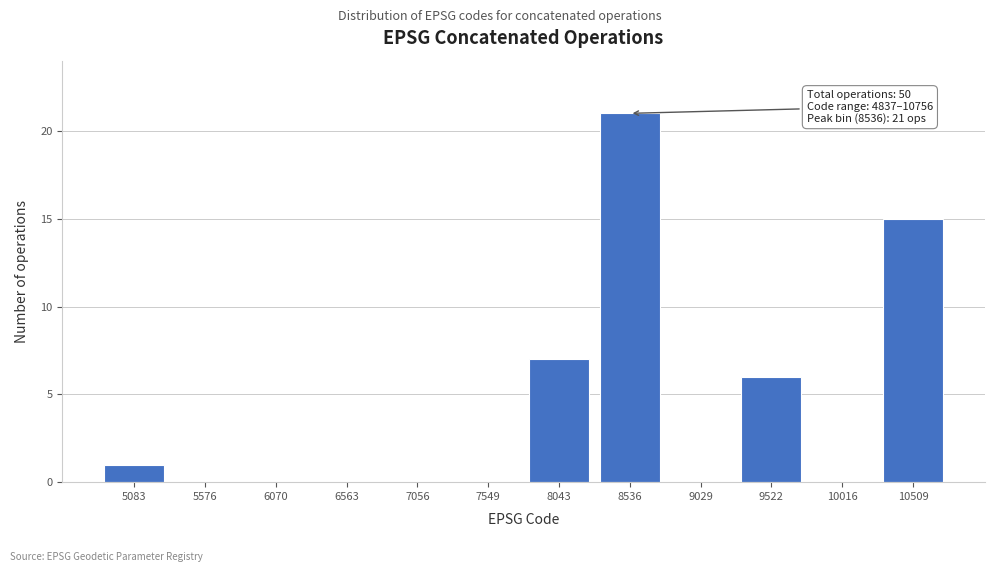

Reading right to left, list all the values displayed in this chart.

10509=15	10016=0	9522=6	9029=0	8536=21	8043=7	7549=0	7056=0	6563=0	6070=0	5576=0	5083=1